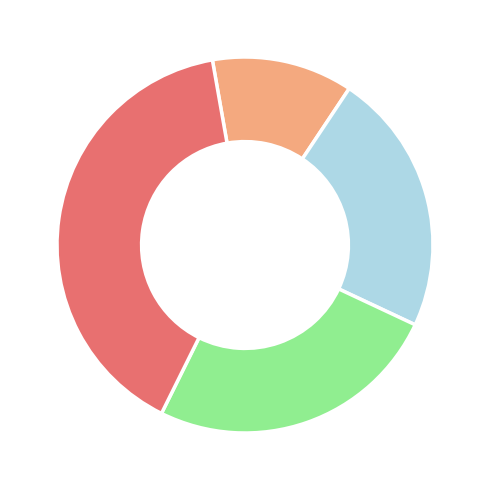

Is there a majority slice in this chart?

No